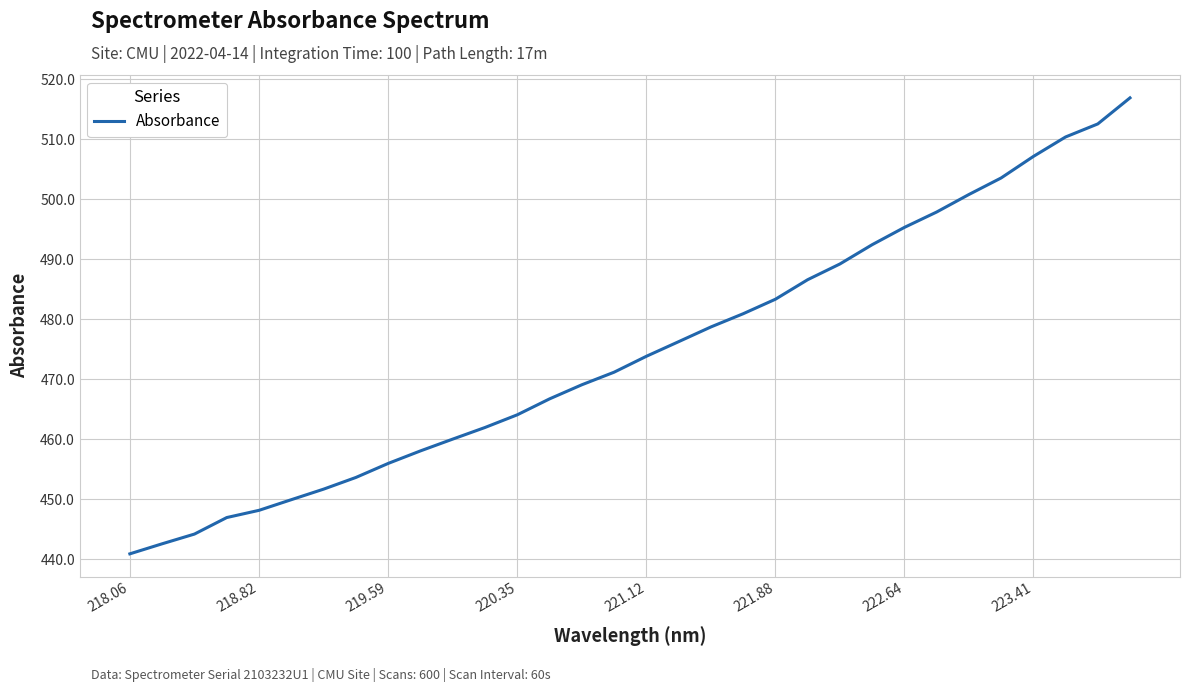

What is the greatest value displayed?

516.9